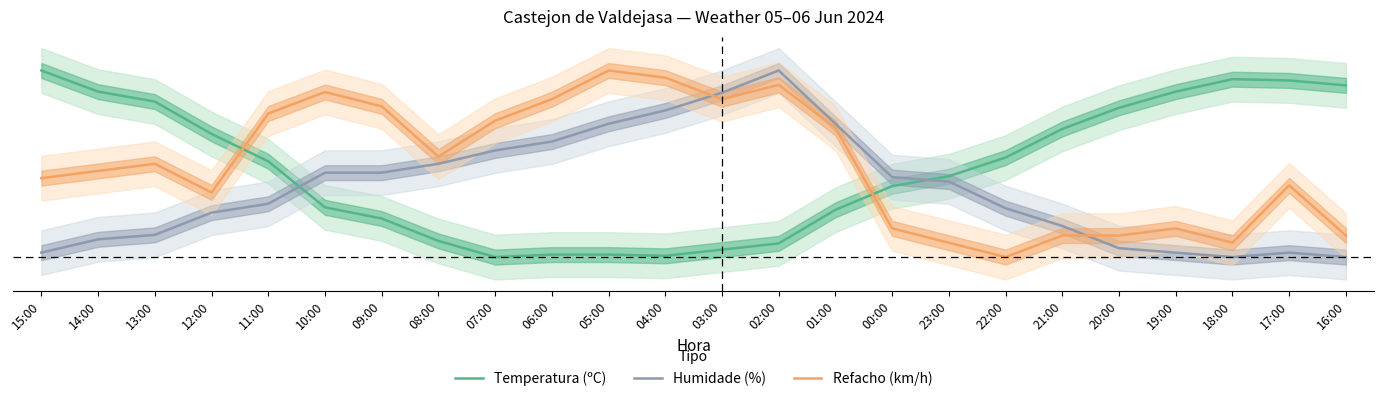

What is the label of the 5th point from the right?

20:00